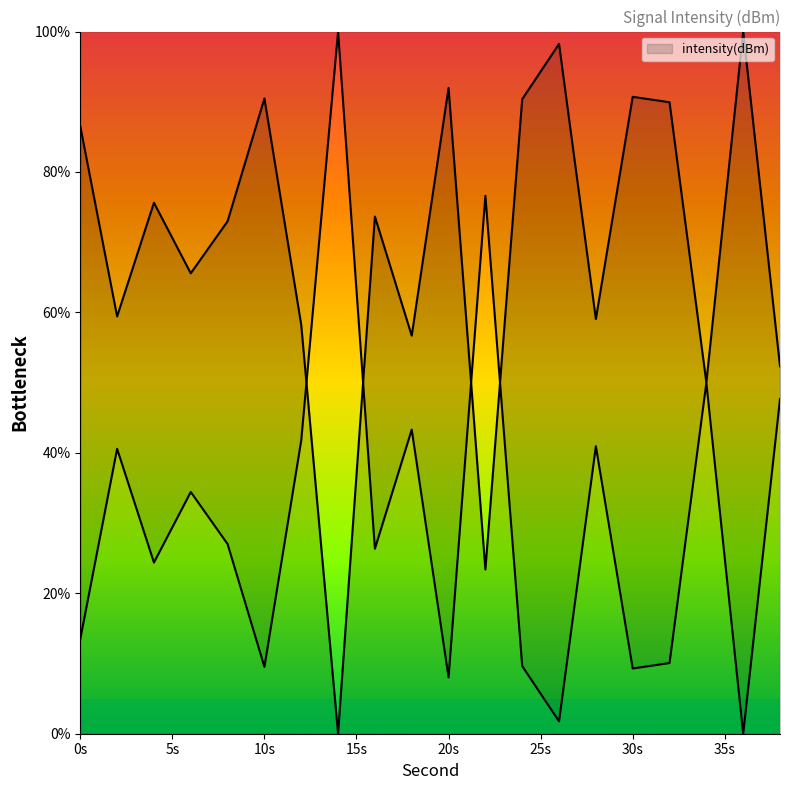

At which category does the data reach its first local peak?

2